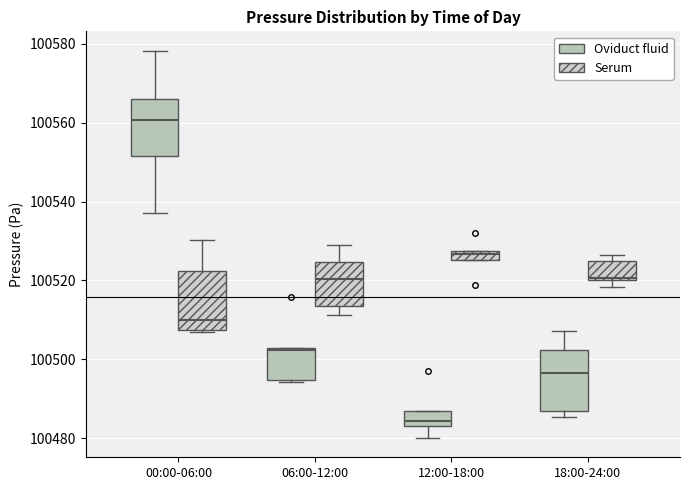

Where is the upper edge of the box for 12:00-18:00 (Serum) on the y-axis? The values are not printed on the chart, so give them approximately, as read against the axis.

100528